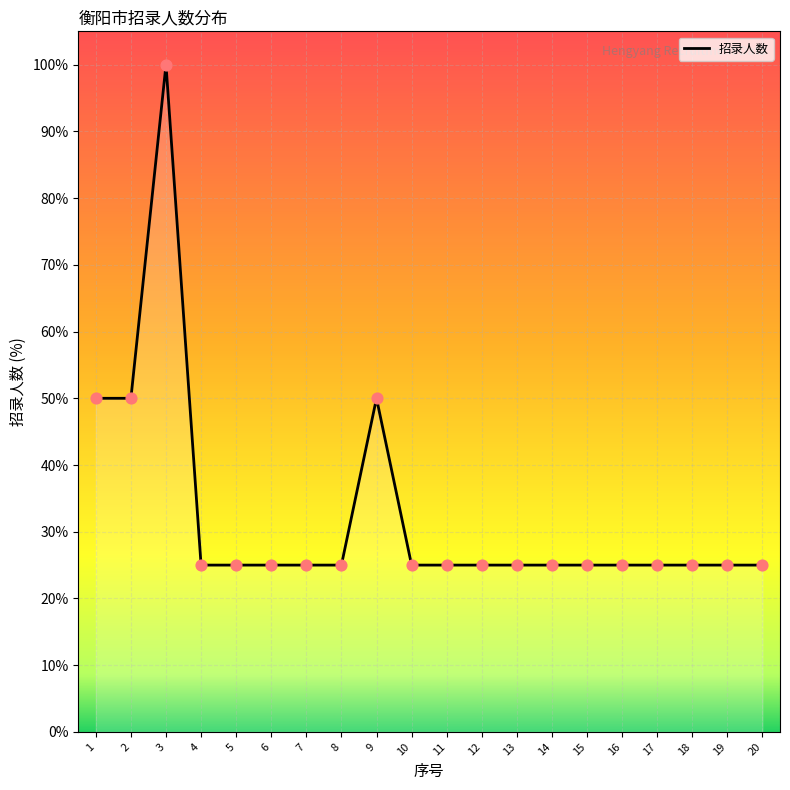

What is the ratio of the value at 5 to the value at 6?

1.0